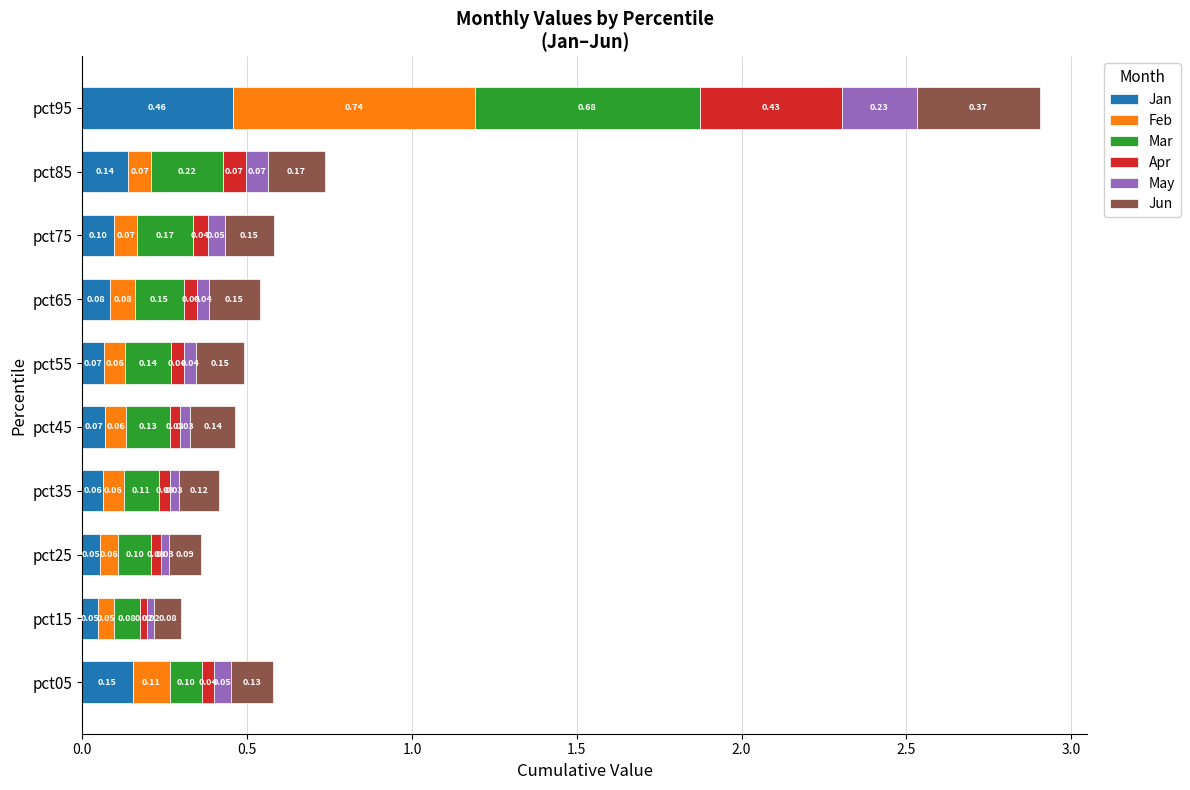

At which category is the sum across all series the highest?

pct95